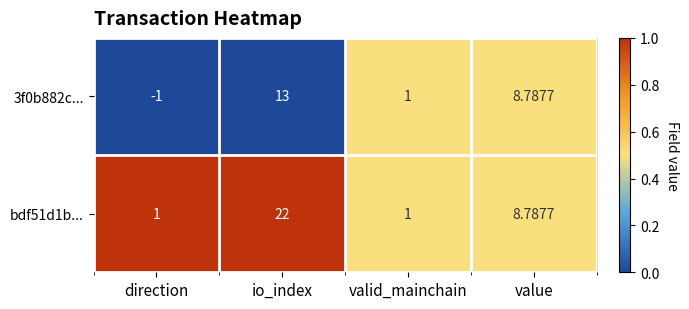

Where does the bdf51d1b... series first go above 8?

io_index